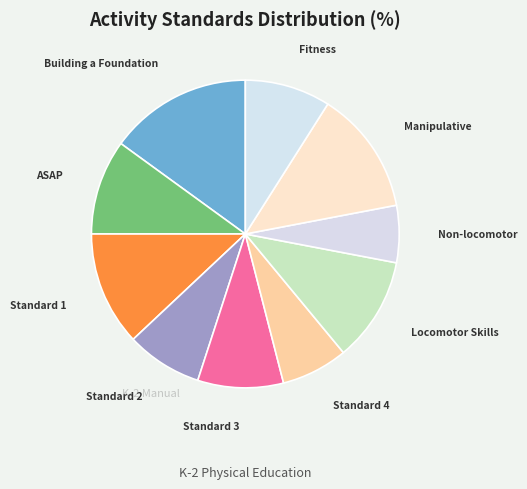

Which slice is the largest?

Building a Foundation